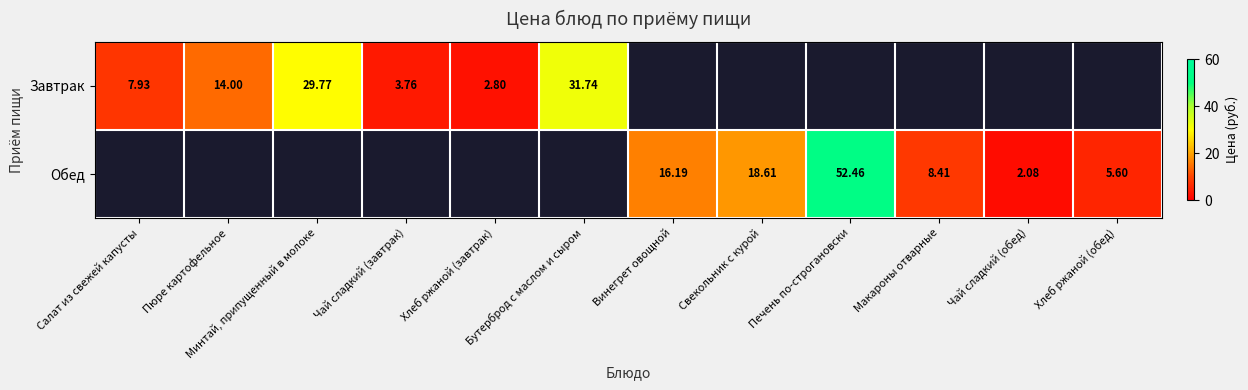

Rank the categories by Завтрак value from lowest to highest.

Хлеб ржаной (завтрак), Чай сладкий (завтрак), Салат из свежей капусты, Пюре картофельное, Минтай, припущенный в молоке, Бутерброд с маслом и сыром, Винегрет овощной, Свекольник с курой, Печень по-строгановски, Макароны отварные, Чай сладкий (обед), Хлеб ржаной (обед)